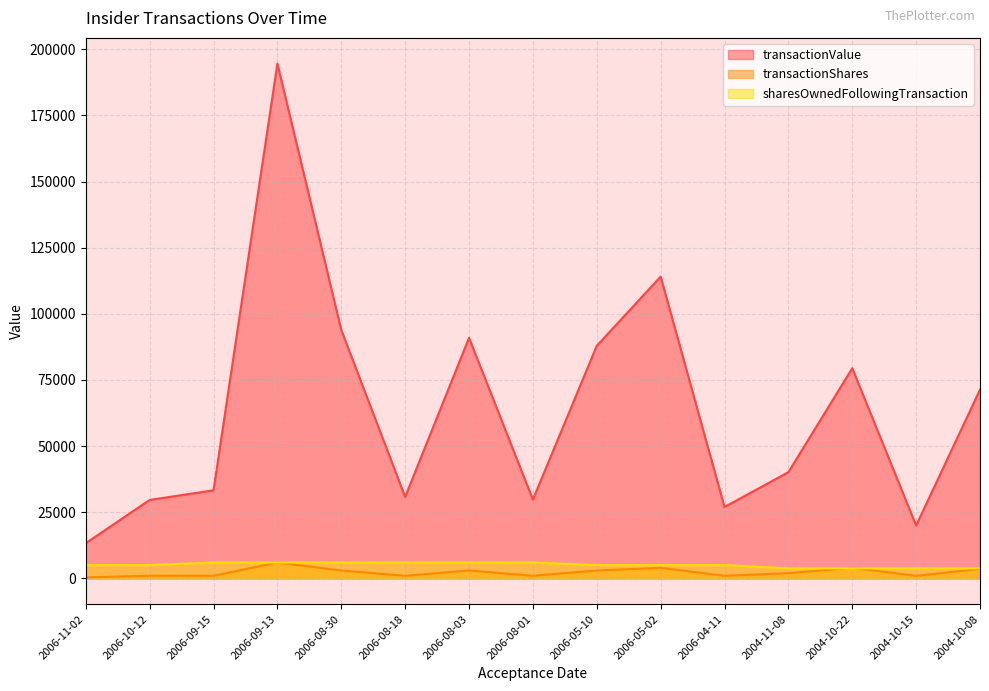

At which label is sharesOwnedFollowingTransaction closest to 4931?

2006-11-02